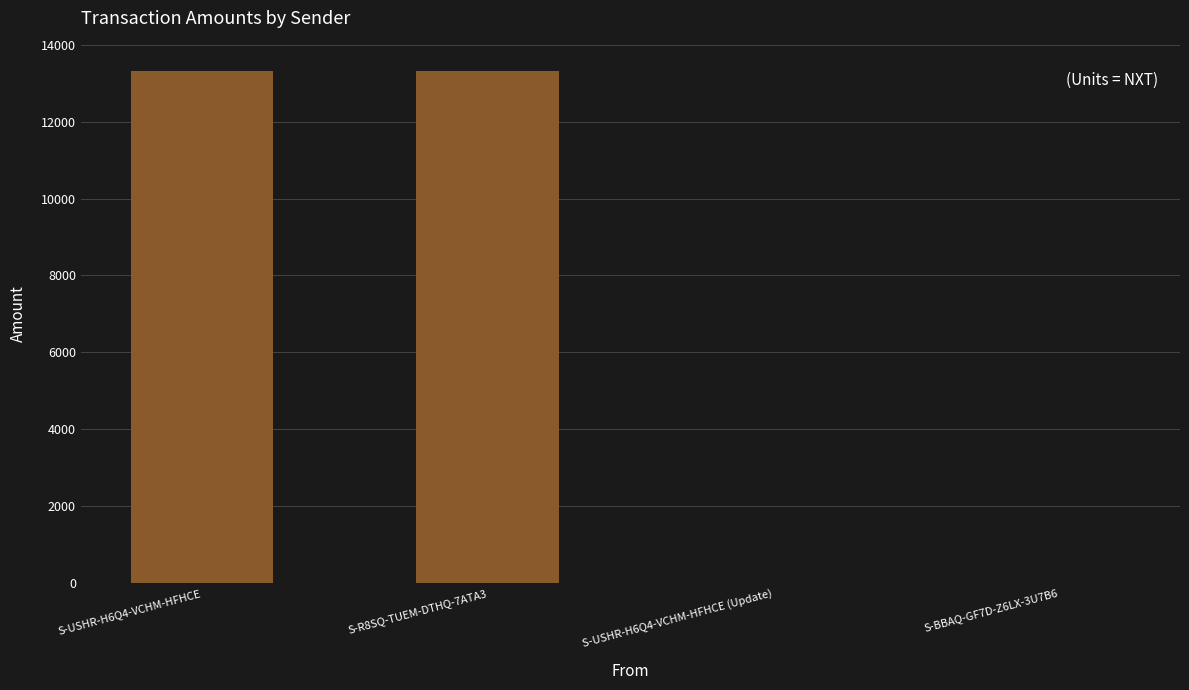

Where is the data nearest to the value 6662?

S-BBAQ-GF7D-Z6LX-3U7B6